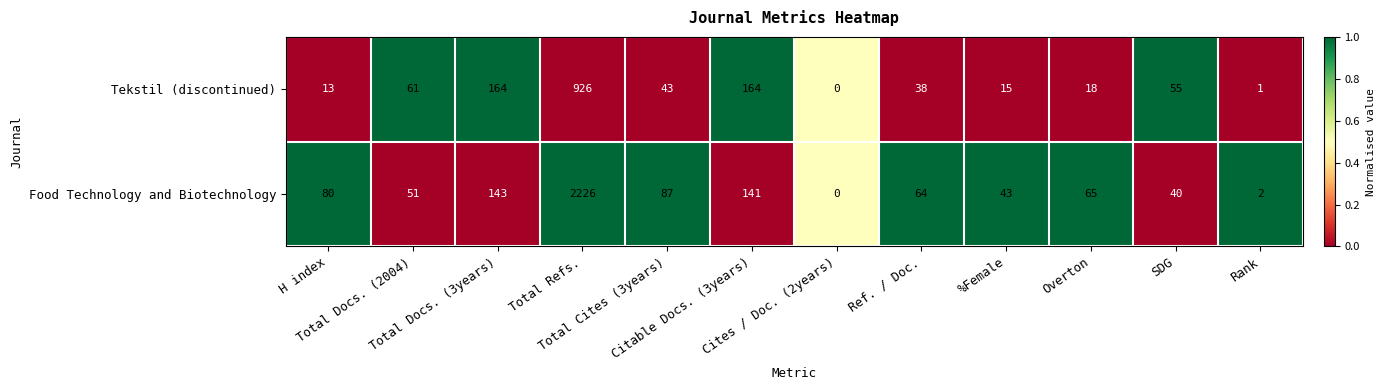

Which series has the largest range (max minus min)?

Food Technology and Biotechnology